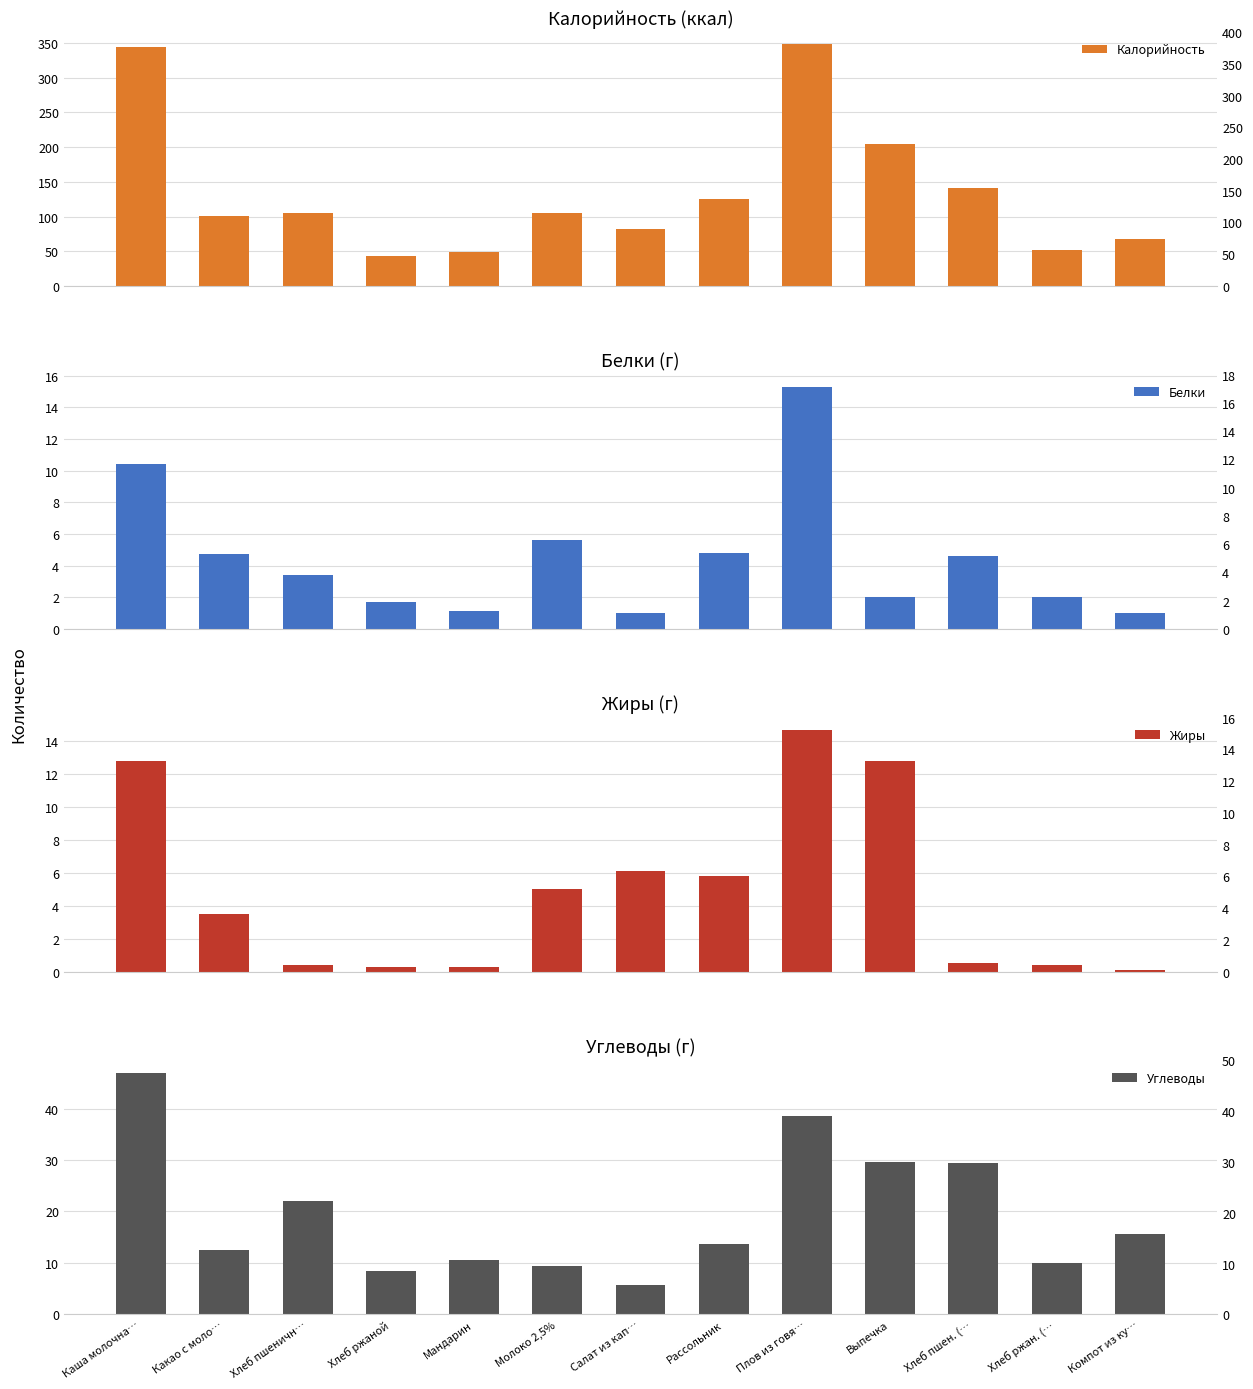

List the series in order of their peak value, highest first.

Калорийность, Углеводы, Белки, Жиры